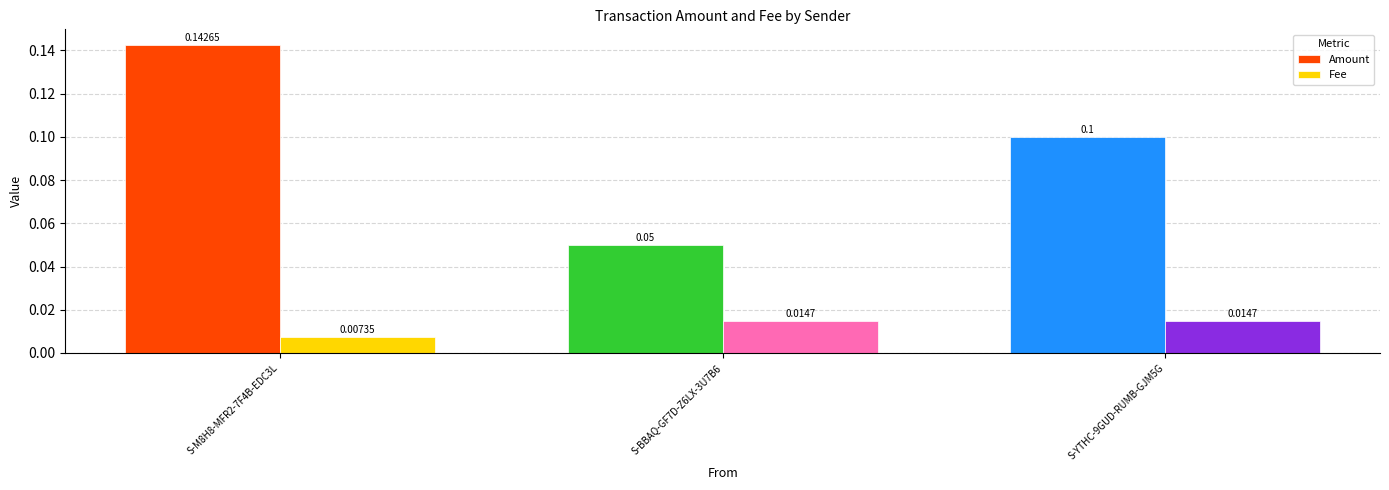

Which series has the largest range (max minus min)?

Amount